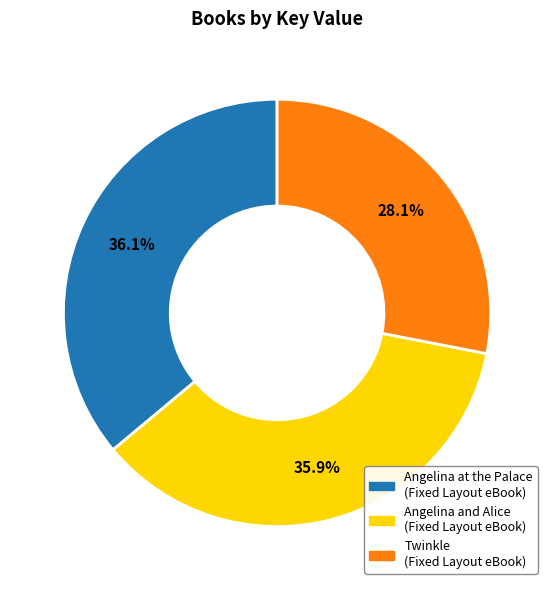

To the nearest percent, what percentage of the pie is Twinkle (Fixed Layout eBook)?

28%